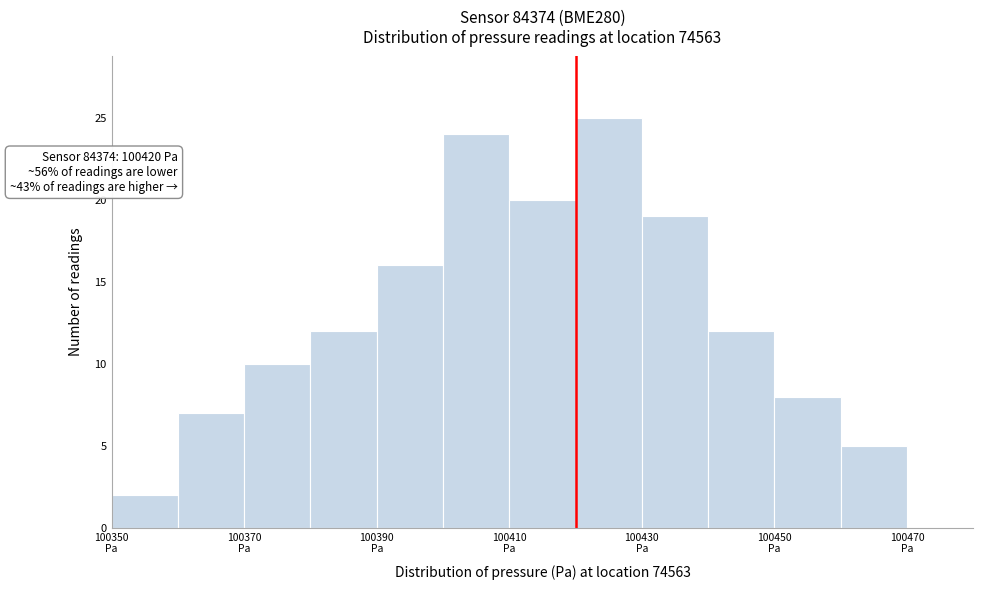

Over which range of the x-axis is the bar tallest?

100420 to 100430